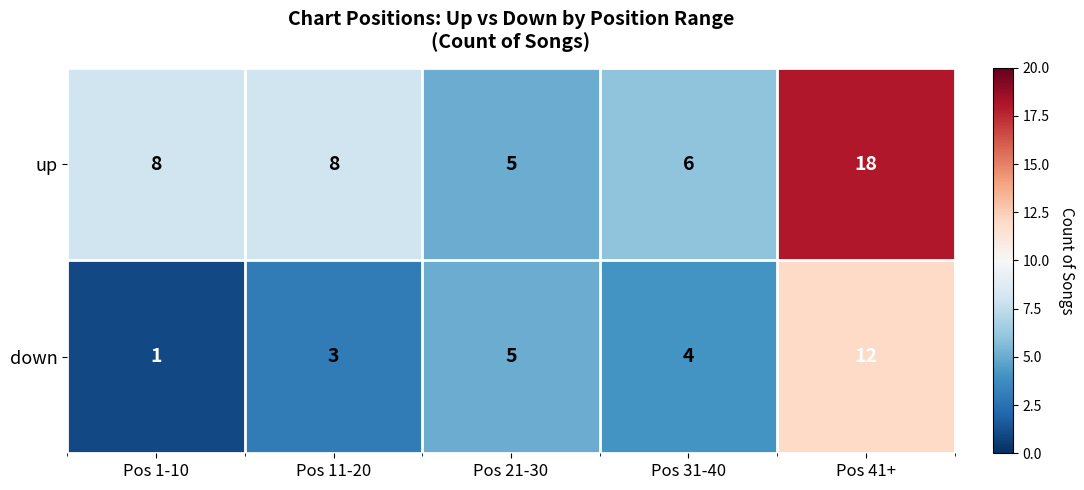

Where does the down series first go above 4?

Pos 21-30